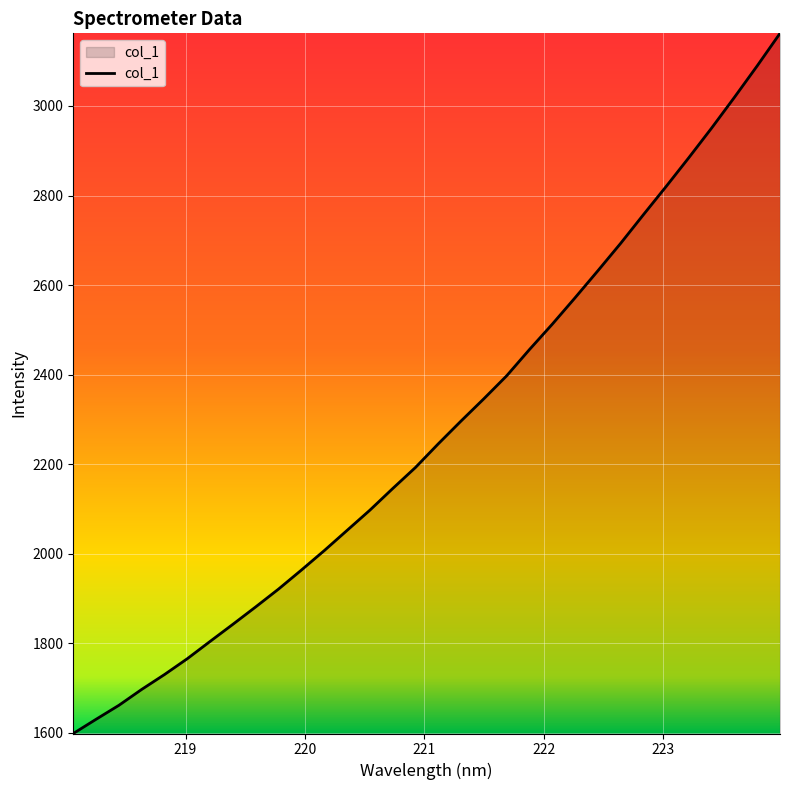

What is the greatest value displayed?

3162.2